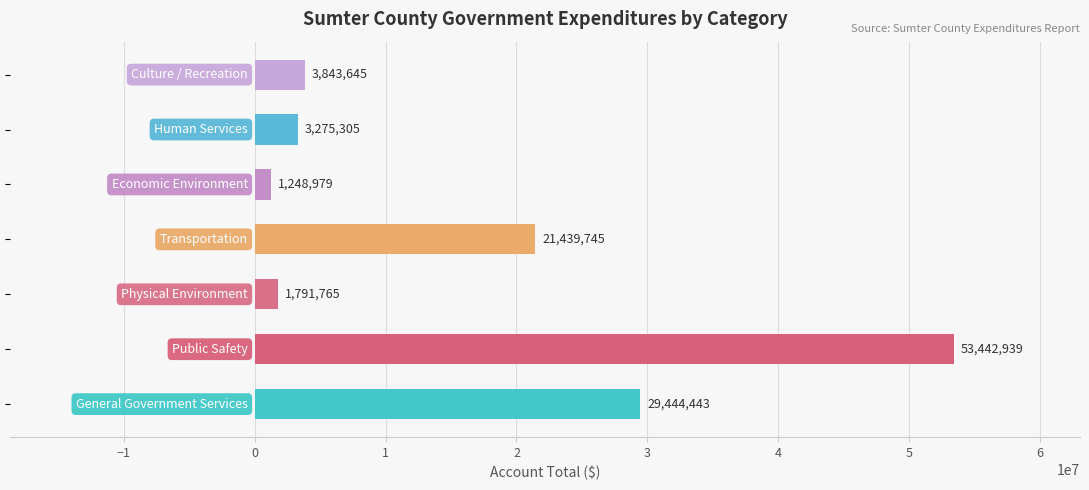

Does the chart contain any negative values?

No